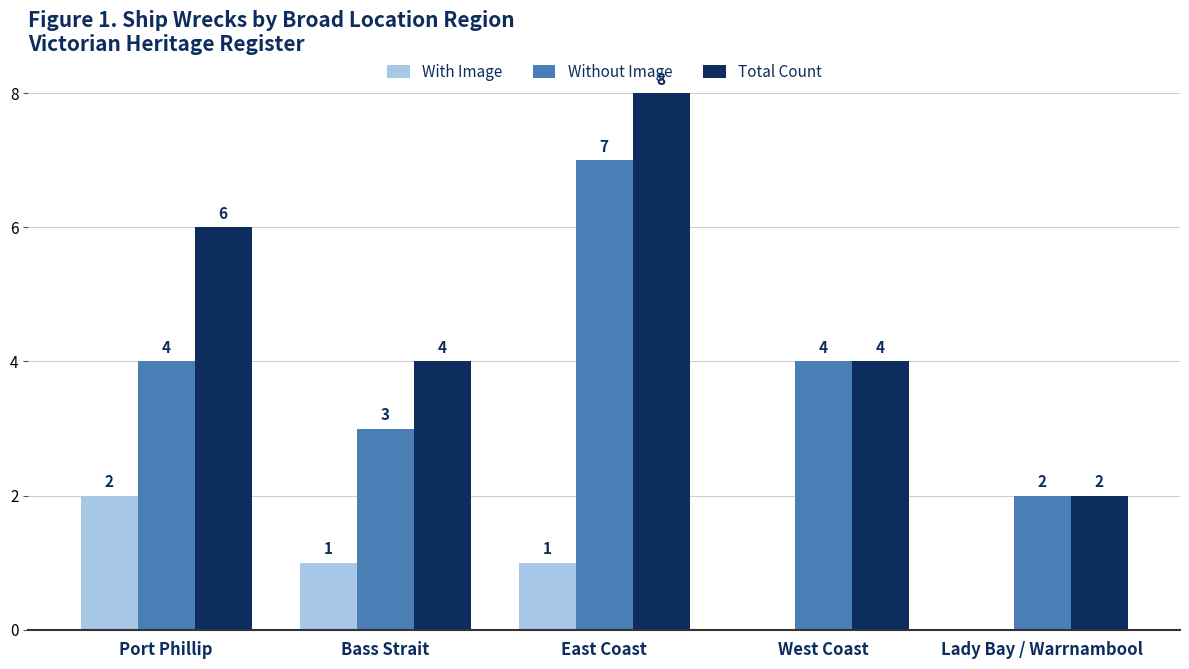

Which series has the largest total across all categories?

Total Count